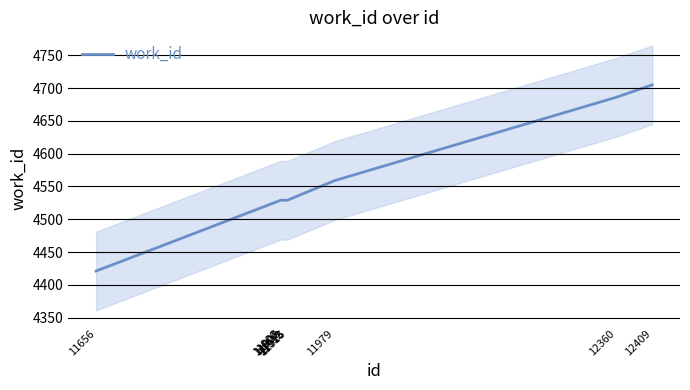

Does the chart display data point markers on the line(s)?

No